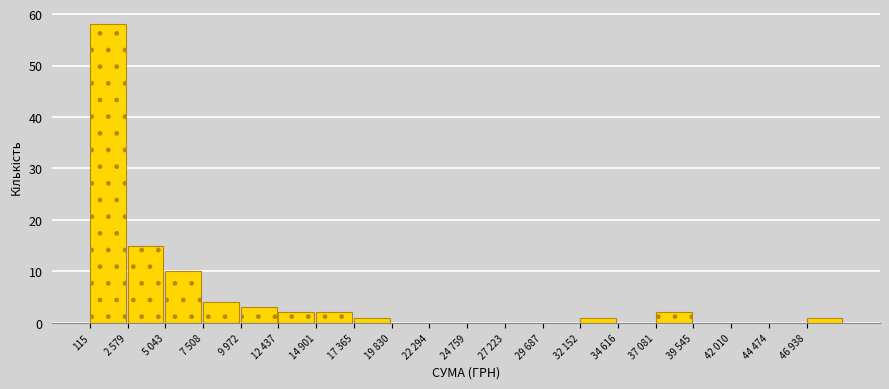

Reading right to left, transcribe all the data shown in this chart.

46 938=1	44 474=0	42 010=0	39 545=0	37 081=2	34 616=0	32 152=1	29 687=0	27 223=0	24 759=0	22 294=0	19 830=0	17 365=1	14 901=2	12 437=2	9 972=3	7 508=4	5 043=10	2 579=15	115=58